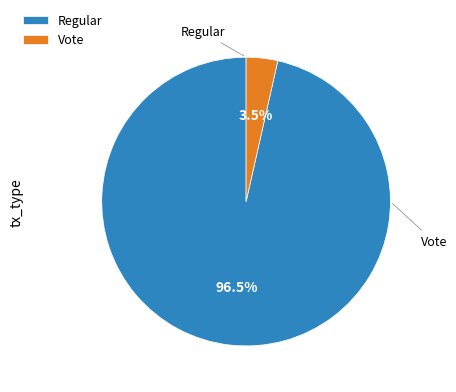

Which has a higher value, Regular or Vote?

Regular